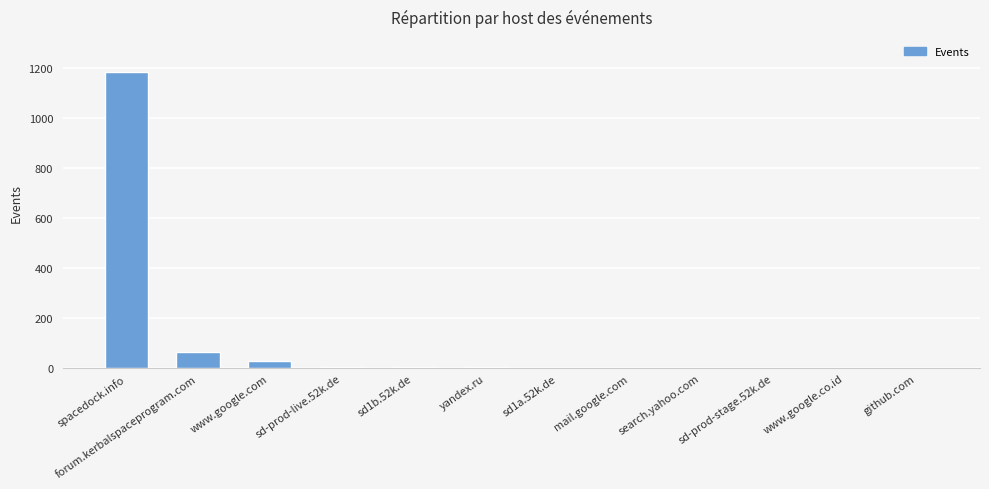

The chart shows a value of 64 at forum.kerbalspaceprogram.com. True or false?

True